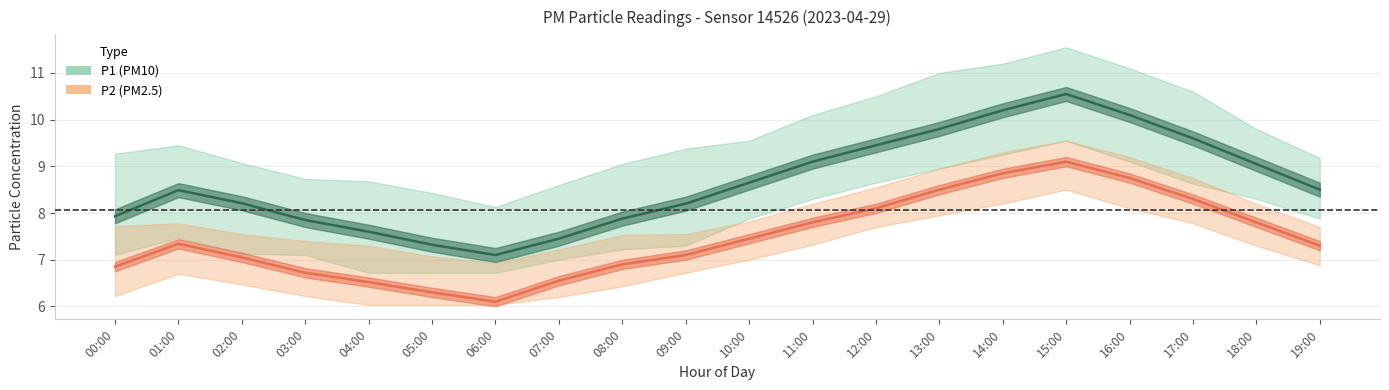

How many data points in P1 are less than 8?

7